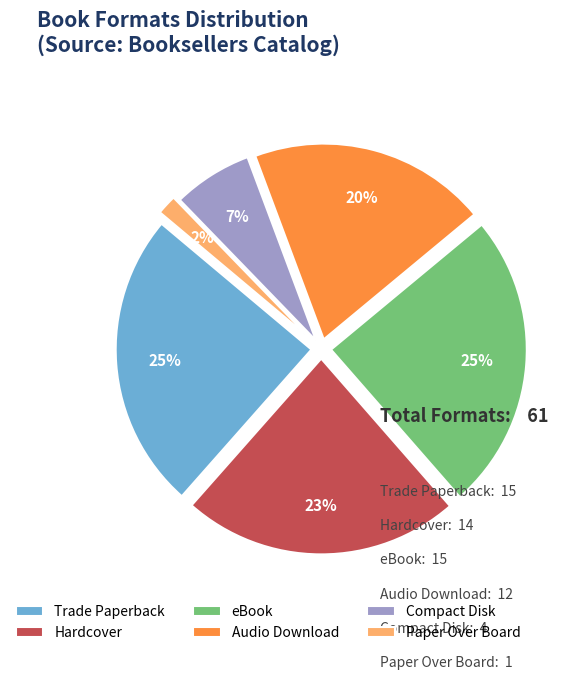

Between Paper Over Board and eBook, which is larger?

eBook